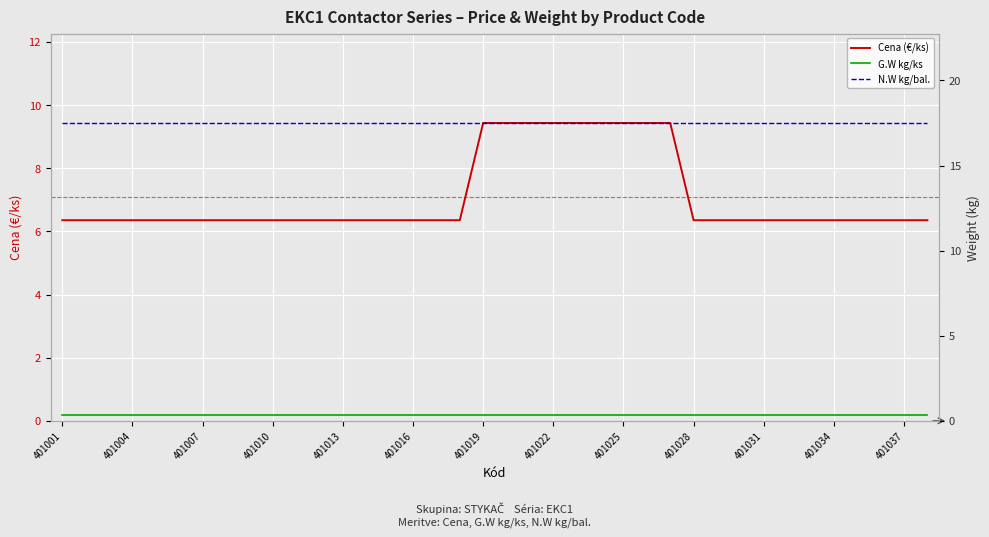

What is the difference between the highest and lowest values at 401010?

17.1